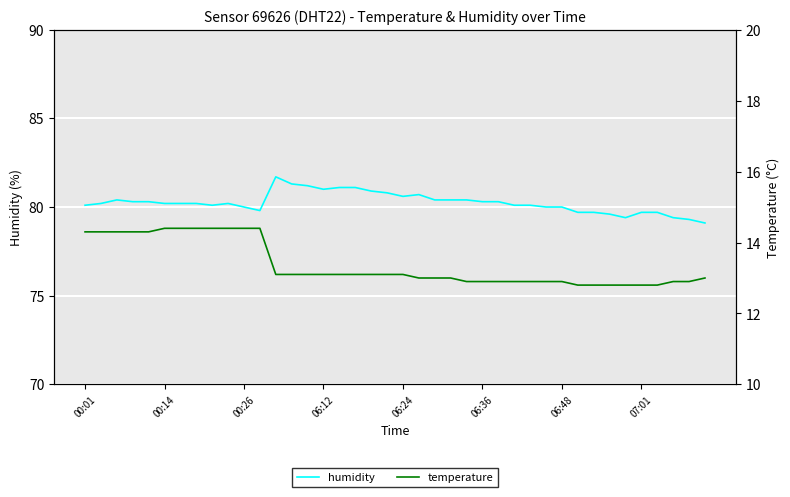

True or false: humidity has a value of 35.6 at 16.

False